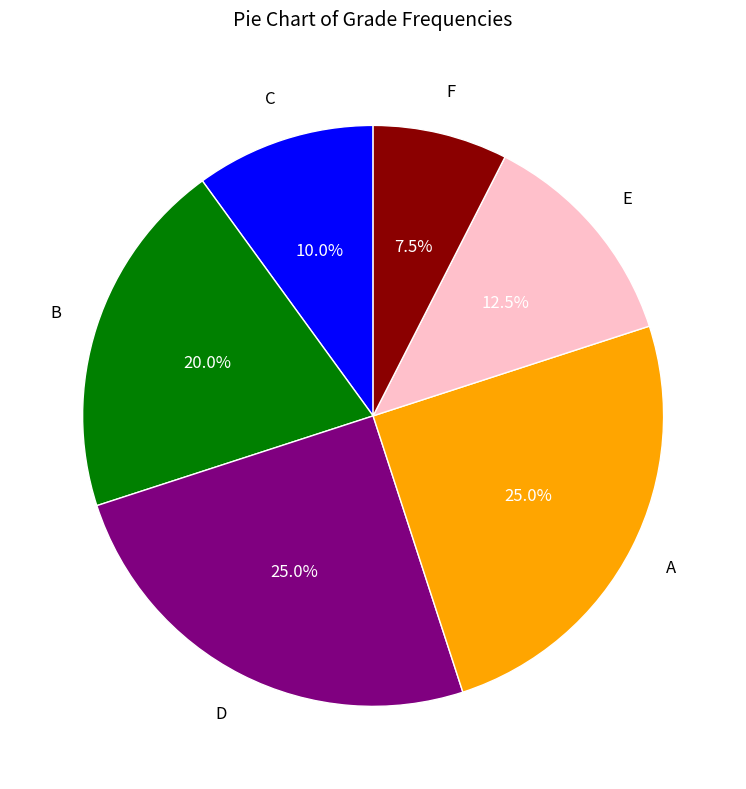

Does any single category account for the majority?

No